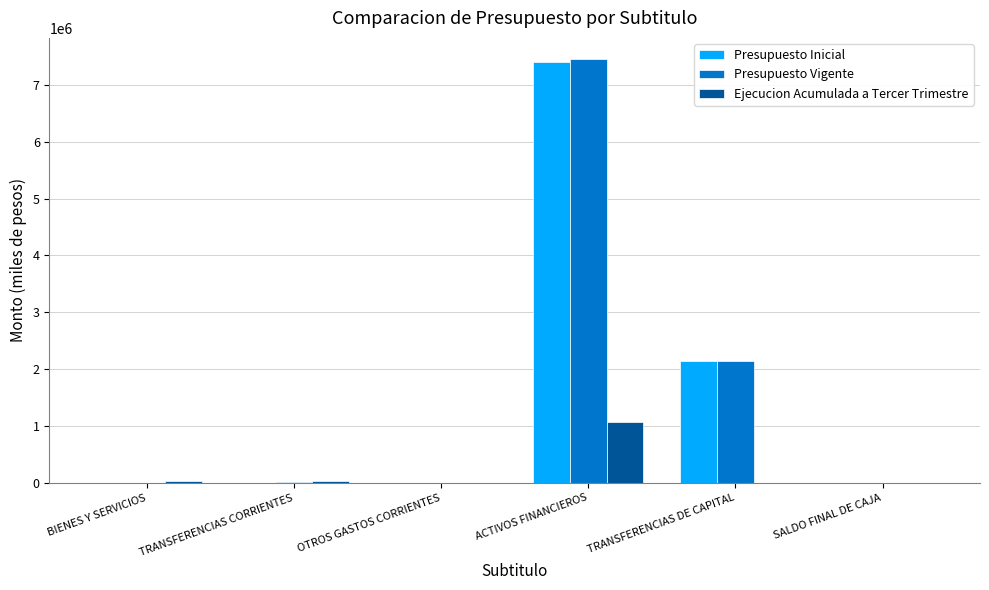

Which series has the largest range (max minus min)?

Presupuesto Vigente